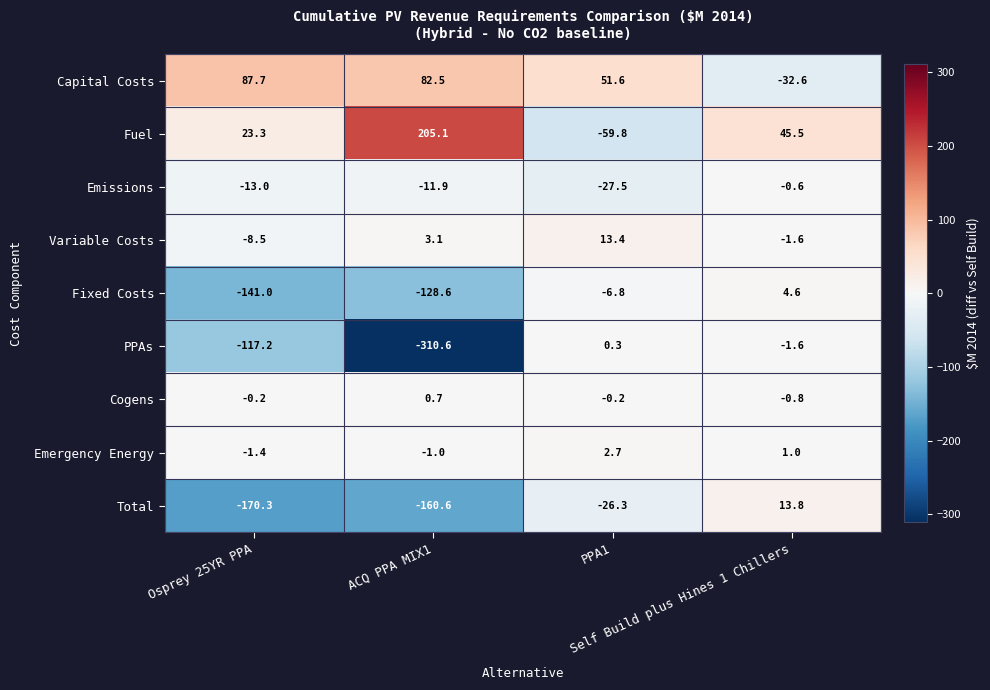

At Osprey 25YR PPA, list the series in order from smallest to largest.

Total, Fixed Costs, PPAs, Emissions, Variable Costs, Emergency Energy, Cogens, Fuel, Capital Costs